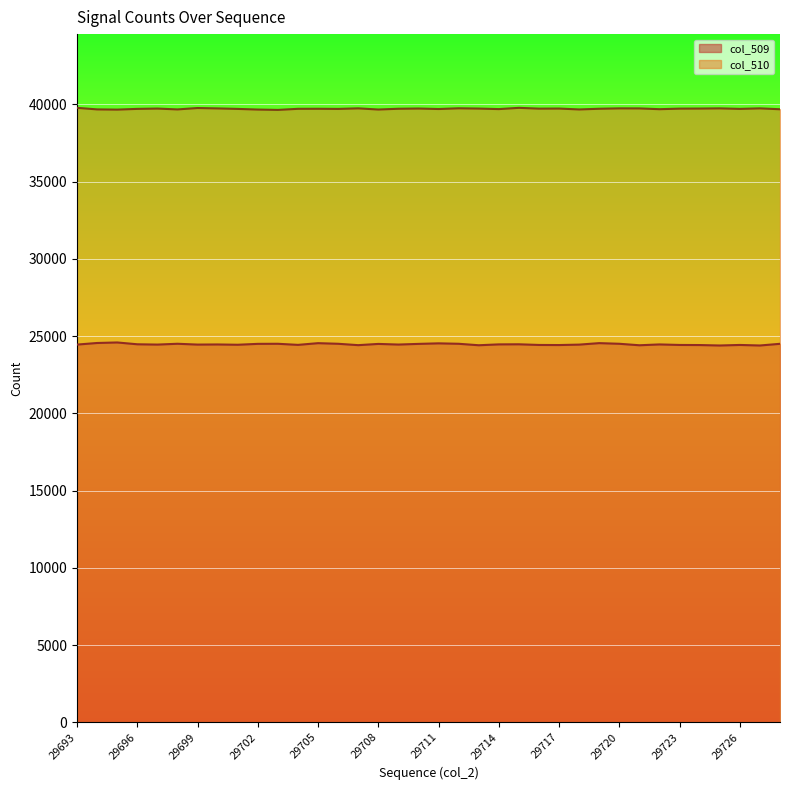

The value of col_509 at 29714 is 24465. True or false?

True